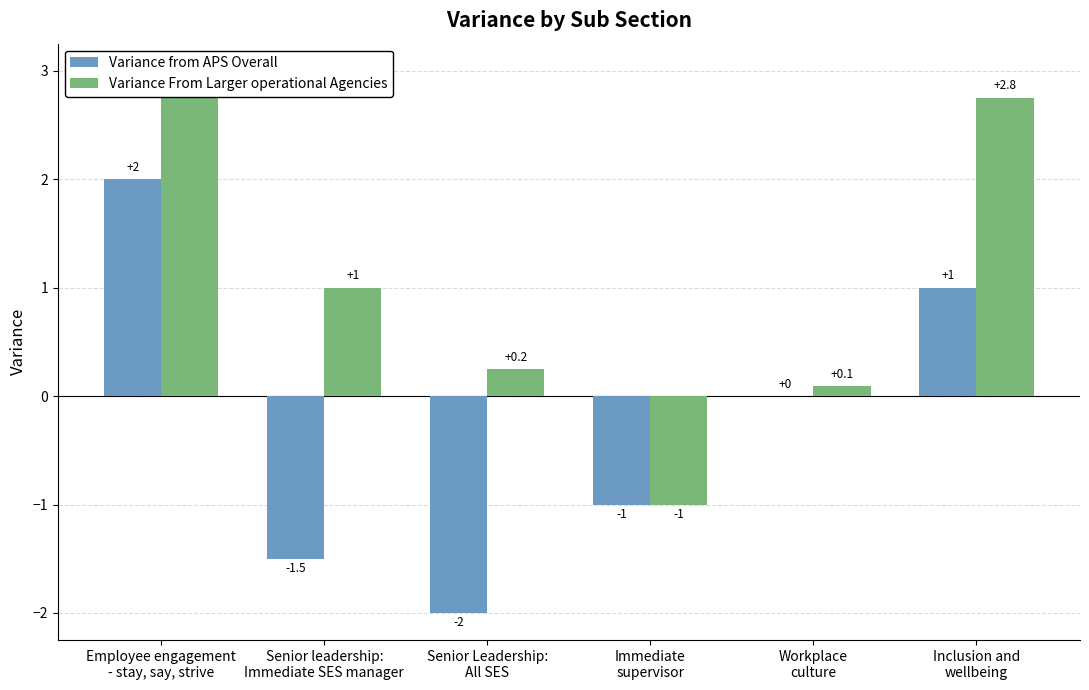

How many groups of bars are there?

6